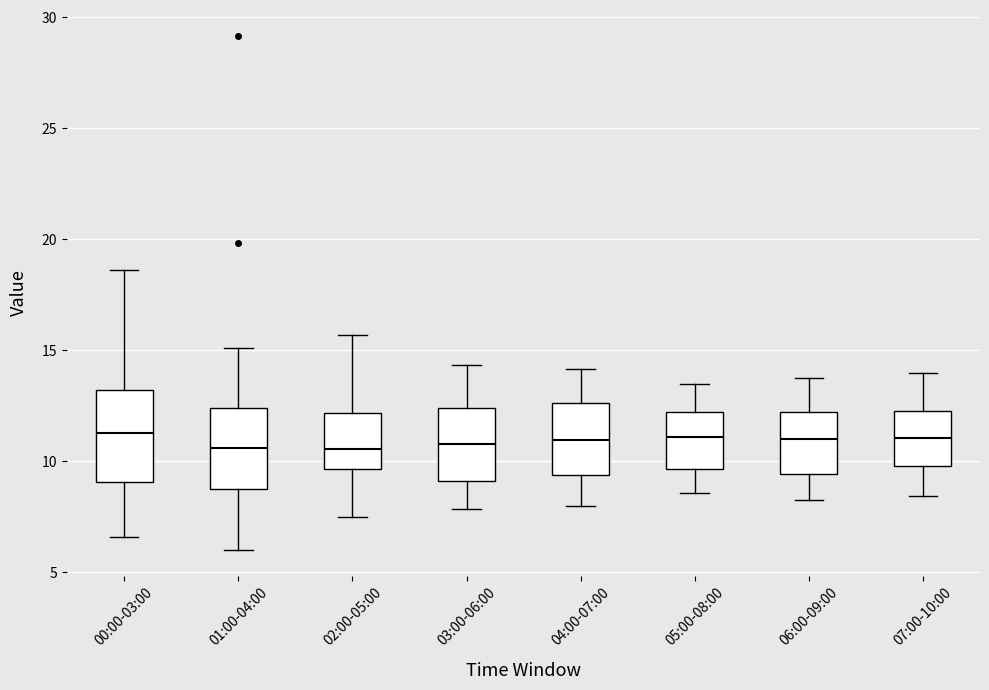

Reading left to right, transcribe this box plot: for each box, give where its median line is, the range the box spans, and where its two whiskers end, as read against the y-axis. The values are not printed on the chart, so give them approximately, as read against the axis.

00:00-03:00: median 11.5, box 9.0 to 13.0, whiskers 6.5 to 18.5
01:00-04:00: median 10.5, box 8.5 to 12.5, whiskers 6.0 to 15.0
02:00-05:00: median 10.5, box 9.5 to 12.0, whiskers 7.5 to 15.5
03:00-06:00: median 11.0, box 9.0 to 12.5, whiskers 8.0 to 14.5
04:00-07:00: median 11.0, box 9.5 to 12.5, whiskers 8.0 to 14.0
05:00-08:00: median 11.0, box 9.5 to 12.0, whiskers 8.5 to 13.5
06:00-09:00: median 11.0, box 9.5 to 12.0, whiskers 8.5 to 14.0
07:00-10:00: median 11.0, box 10.0 to 12.5, whiskers 8.5 to 14.0